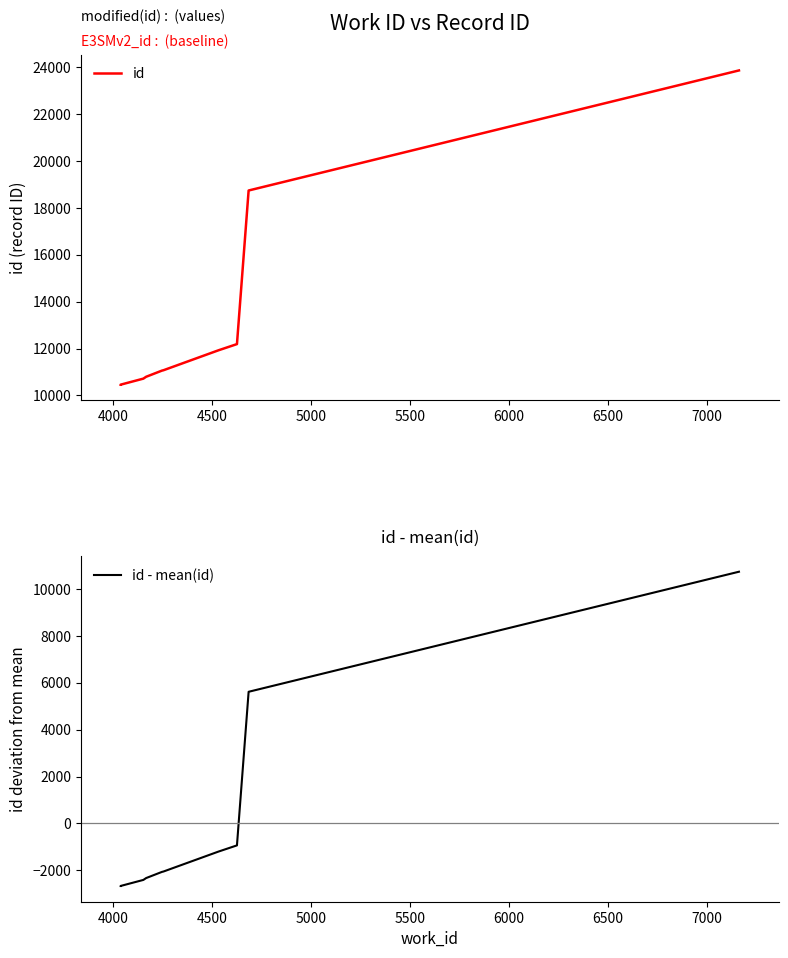

How many lines are shown in the chart?

2